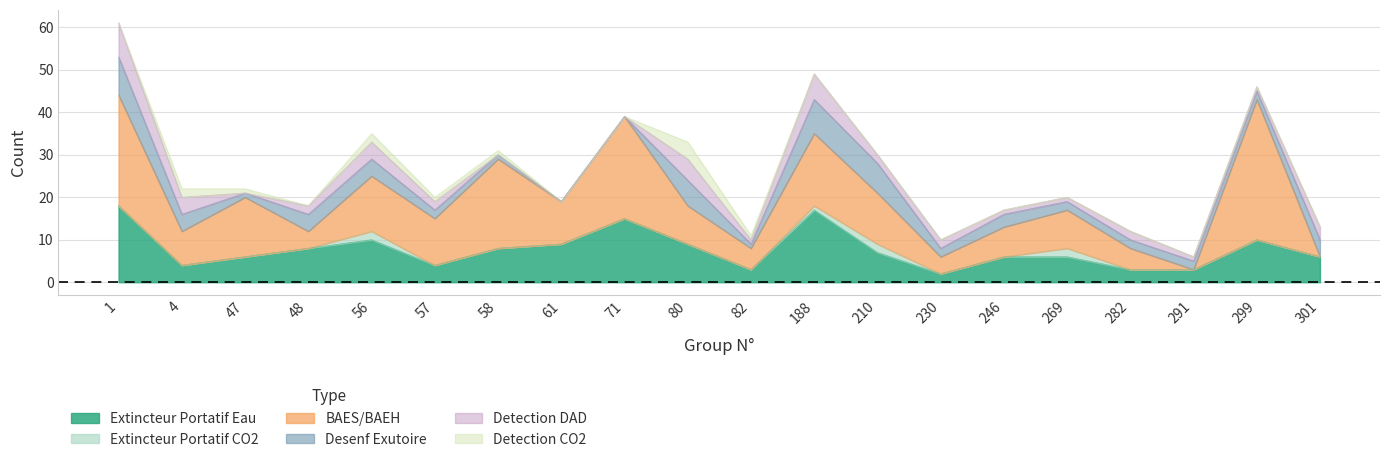

The Desenf Exutoire series shows 9 at 1. True or false?

True